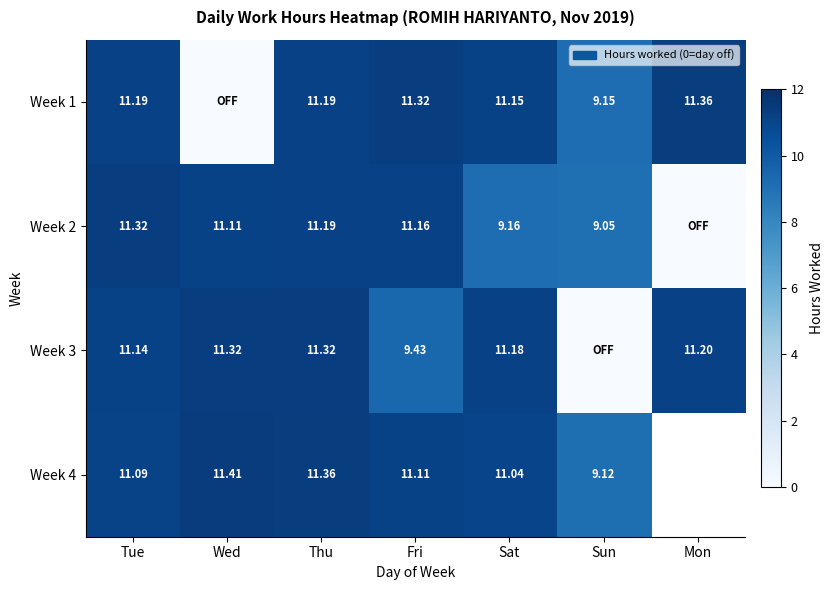

Which series has the largest range (max minus min)?

Week 1